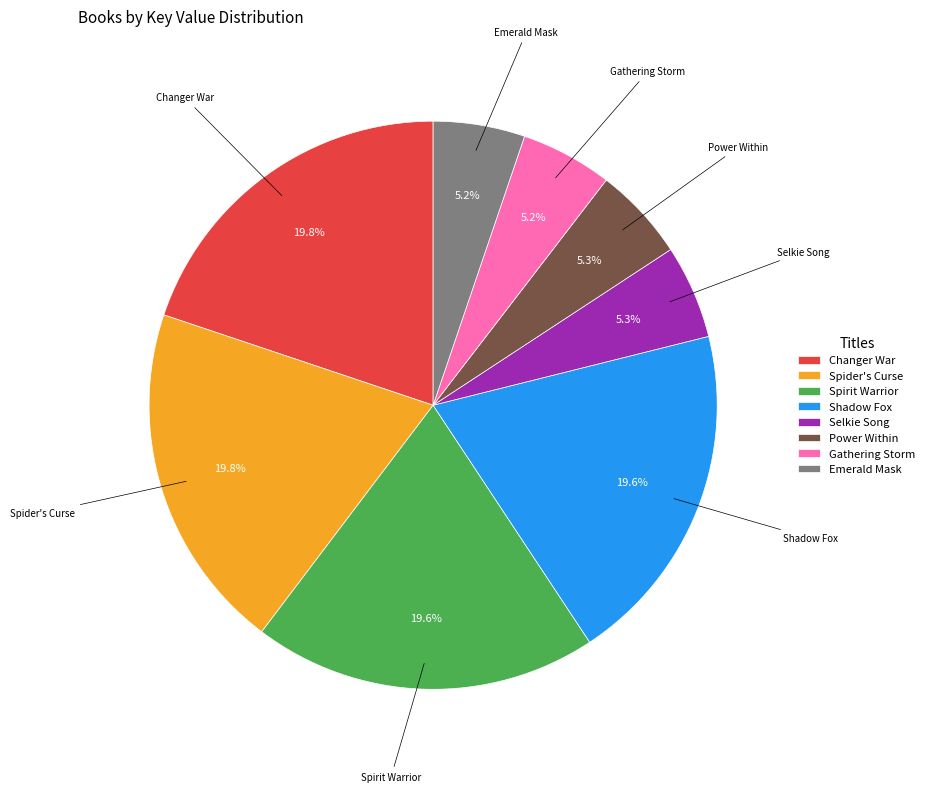

Is there any slice that represents more than half of the pie?

No